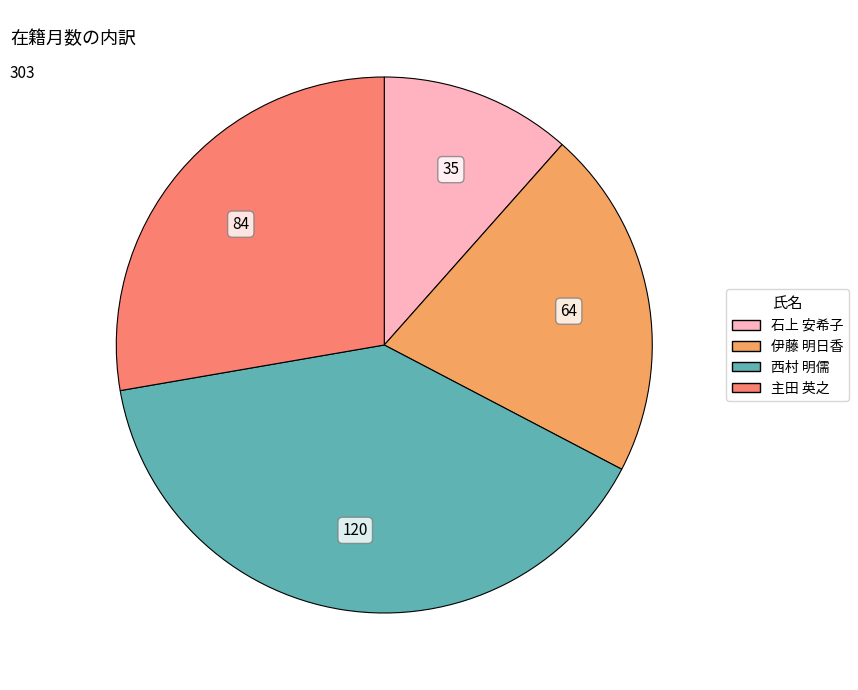

Is the sum of 伊藤 明日香 and 主田 英之 greater than half?

No